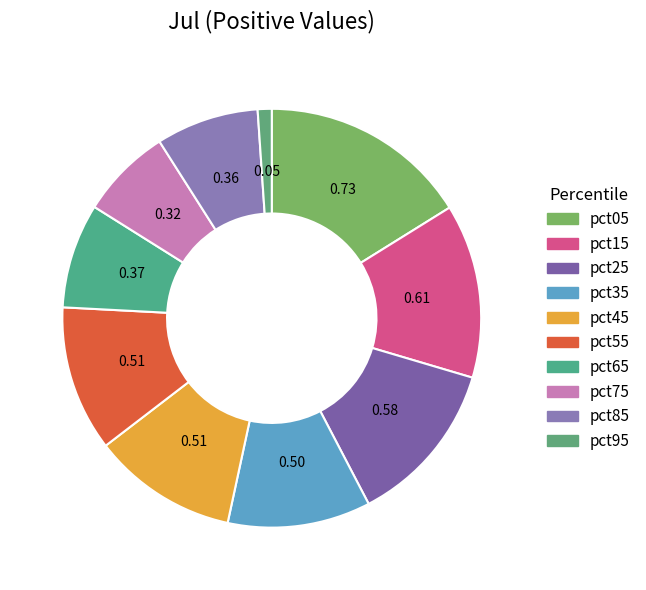

Count the number of slices in the pie.

10